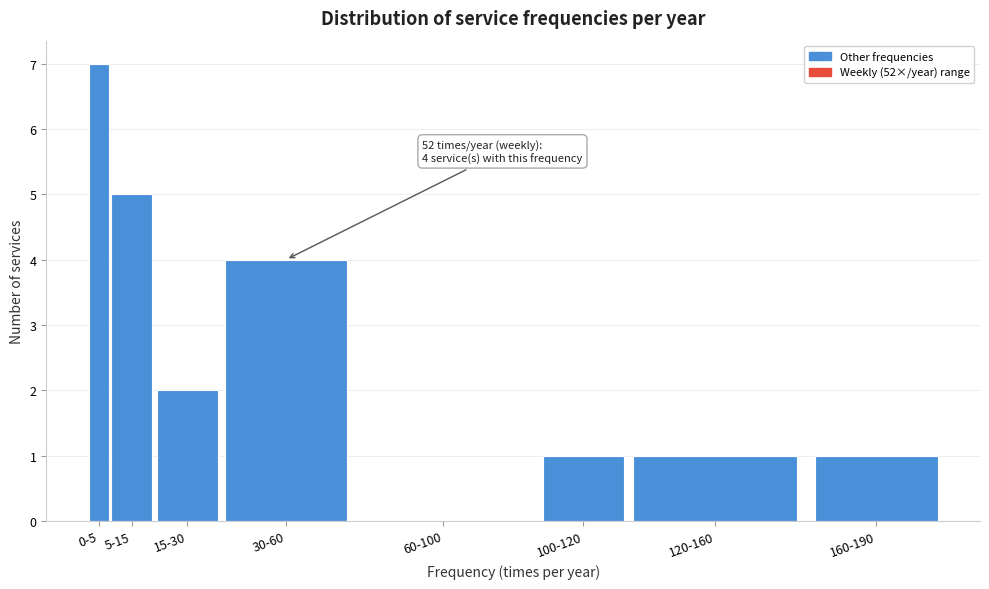

Reading left to right, what are all the values shown in this chart?

0-5=7	5-15=5	15-30=2	30-60=4	60-100=0	100-120=1	120-160=1	160-190=1